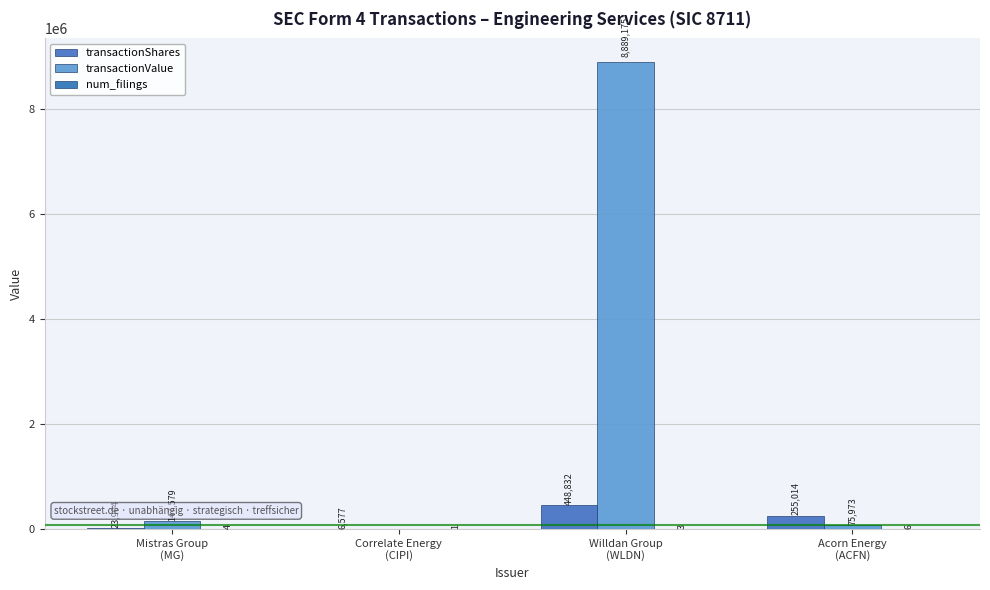

Which series has the widest spread of values?

transactionValue